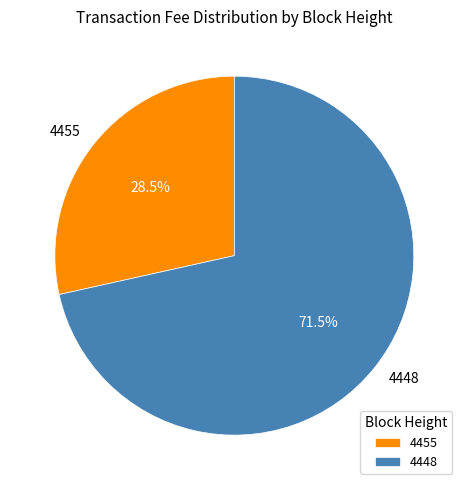

To the nearest percent, what is the difference between the largest and smallest slice percentages?

43%